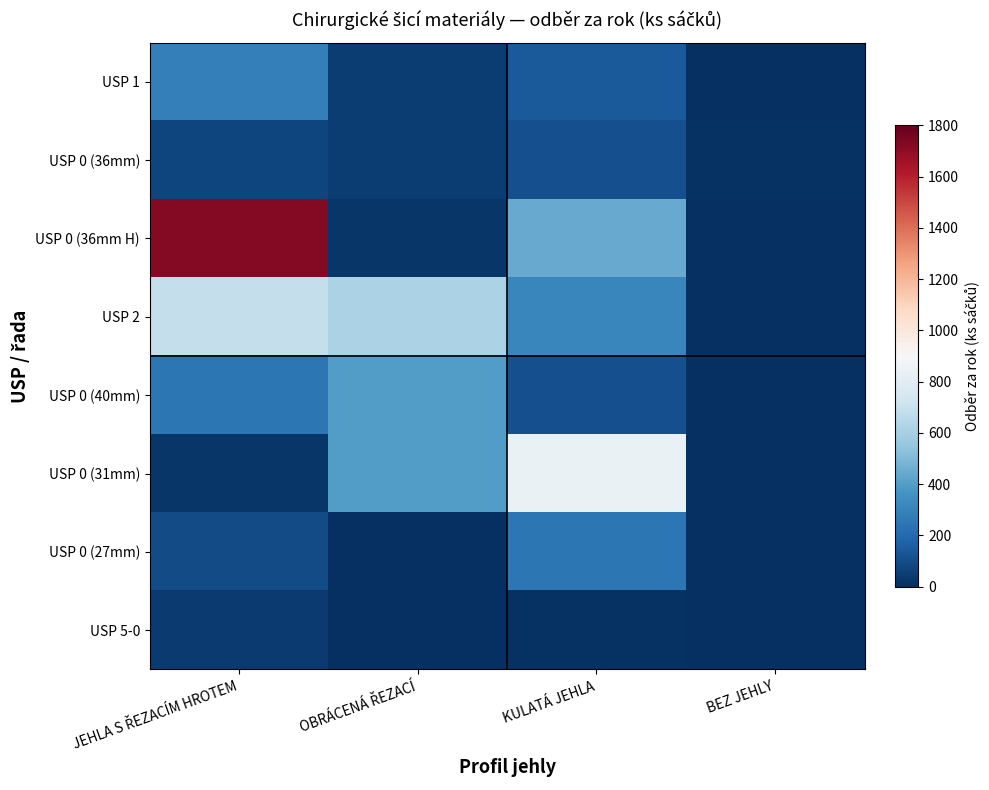

Reading left to right, extract all data points from this chart.

USP 1: JEHLA S ŘEZACÍM HROTEM=288	OBRÁCENÁ ŘEZACÍ=48	KULATÁ JEHLA=144	BEZ JEHLY=0
USP 0 (36mm): JEHLA S ŘEZACÍM HROTEM=72	OBRÁCENÁ ŘEZACÍ=48	KULATÁ JEHLA=108	BEZ JEHLY=12
USP 0 (36mm H): JEHLA S ŘEZACÍM HROTEM=1728	OBRÁCENÁ ŘEZACÍ=24	KULATÁ JEHLA=444	BEZ JEHLY=0
USP 2: JEHLA S ŘEZACÍM HROTEM=684	OBRÁCENÁ ŘEZACÍ=612	KULATÁ JEHLA=312	BEZ JEHLY=0
USP 0 (40mm): JEHLA S ŘEZACÍM HROTEM=252	OBRÁCENÁ ŘEZACÍ=396	KULATÁ JEHLA=108	BEZ JEHLY=0
USP 0 (31mm): JEHLA S ŘEZACÍM HROTEM=24	OBRÁCENÁ ŘEZACÍ=396	KULATÁ JEHLA=840	BEZ JEHLY=0
USP 0 (27mm): JEHLA S ŘEZACÍM HROTEM=96	OBRÁCENÁ ŘEZACÍ=0	KULATÁ JEHLA=252	BEZ JEHLY=0
USP 5-0: JEHLA S ŘEZACÍM HROTEM=36	OBRÁCENÁ ŘEZACÍ=0	KULATÁ JEHLA=12	BEZ JEHLY=0